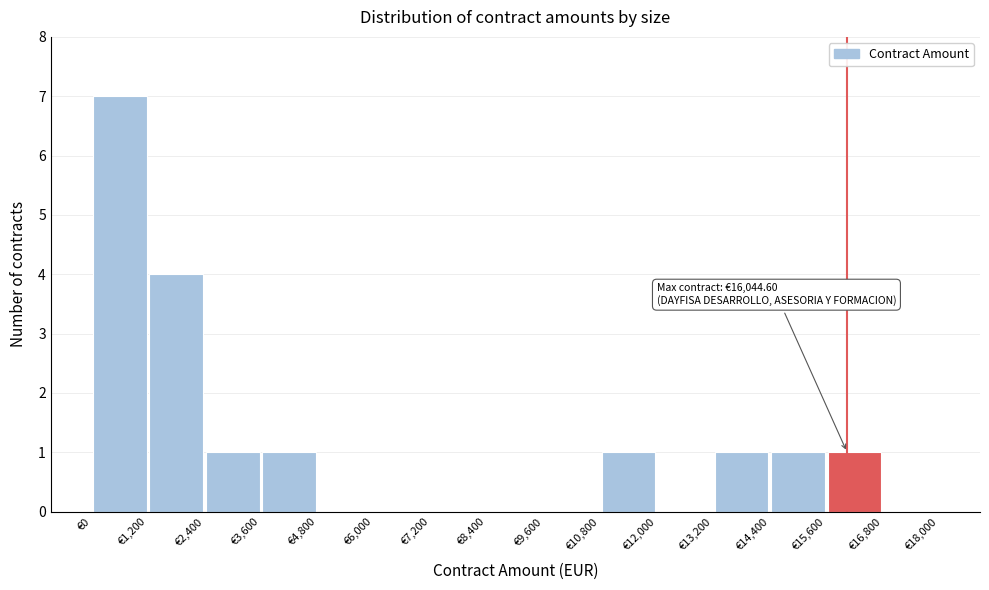

Which range on the x-axis has the tallest bar?

0 to 1200